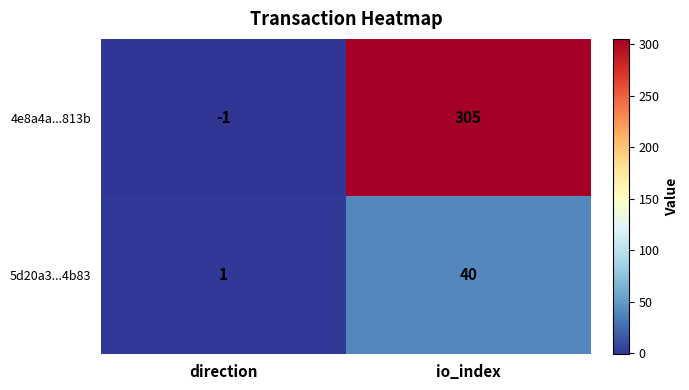

Reading left to right, list all the values displayed in this chart.

4e8a4a...813b: -1	305
5d20a3...4b83: 1	40